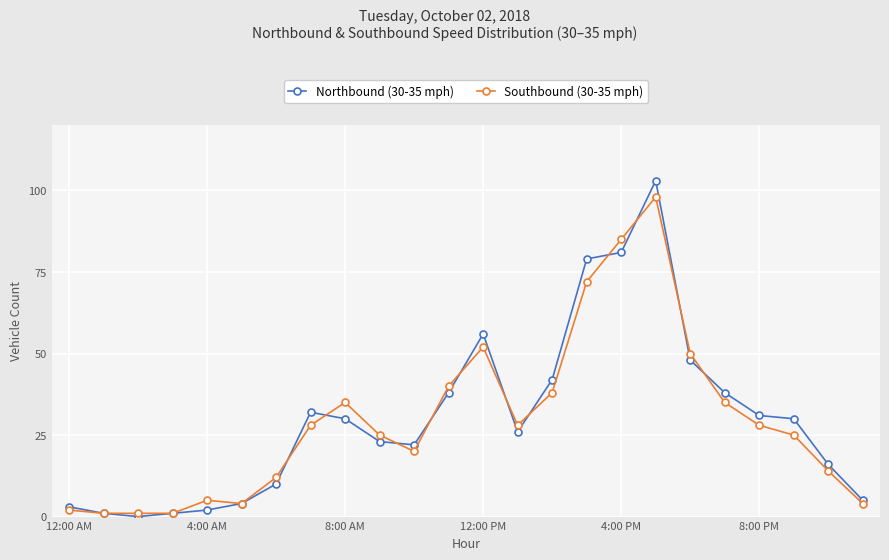

True or false: Northbound (30-35 mph) has more than 2 interior local peaks.

True